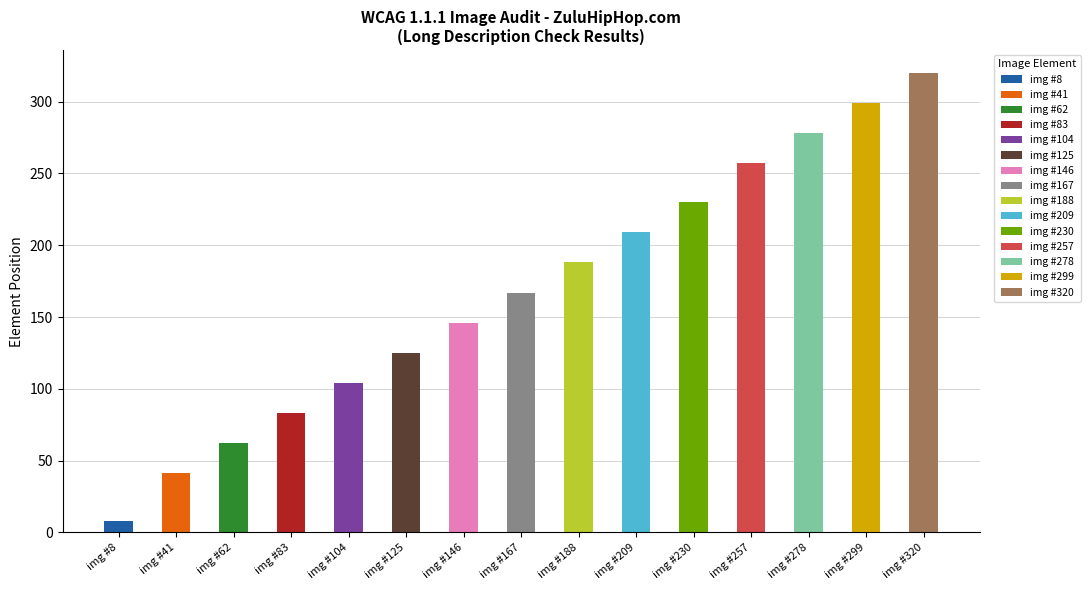

Is it true that the value at img #257 is 87?

False